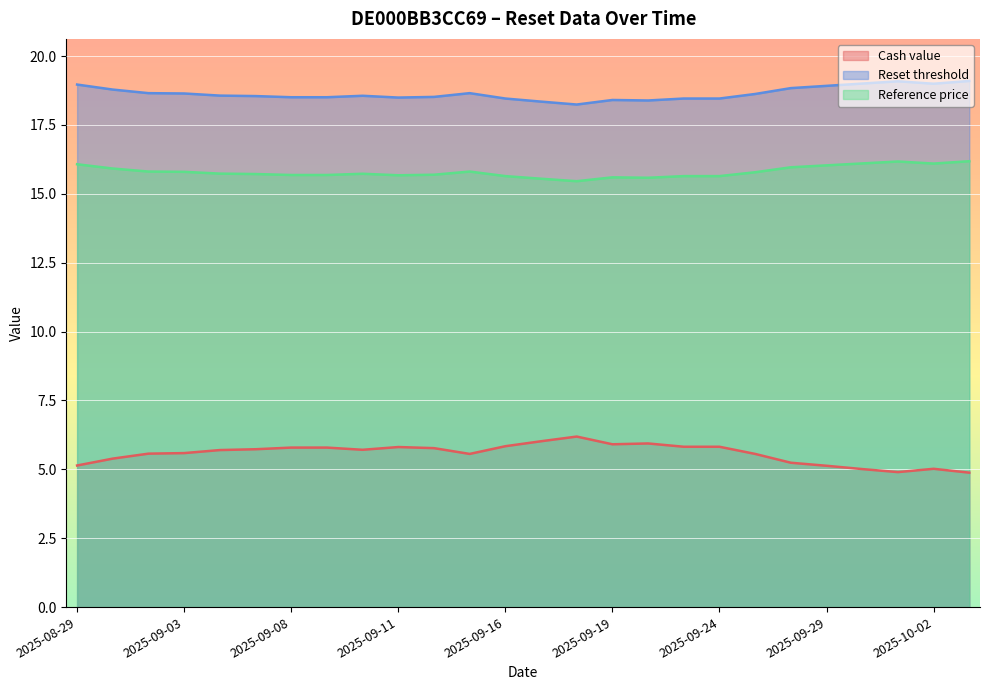

What is the greatest value displayed?

19.1